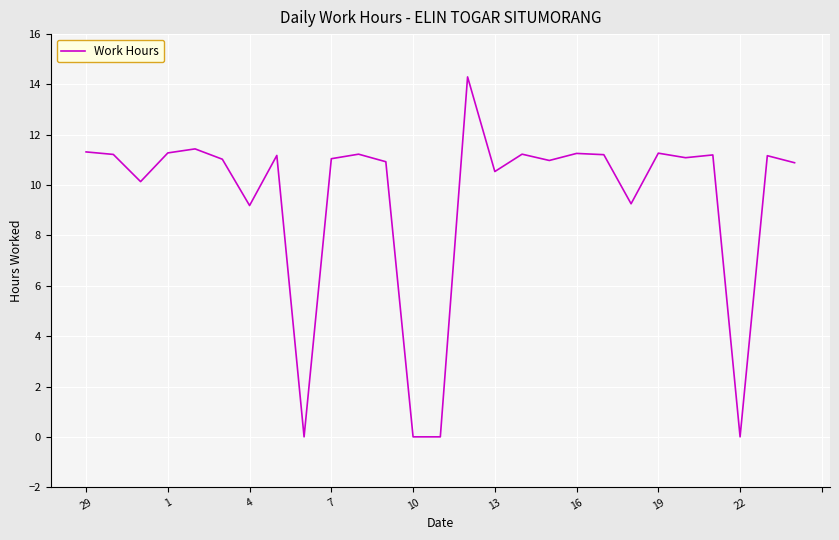

What is the difference between the maximum and minimum values?

14.3